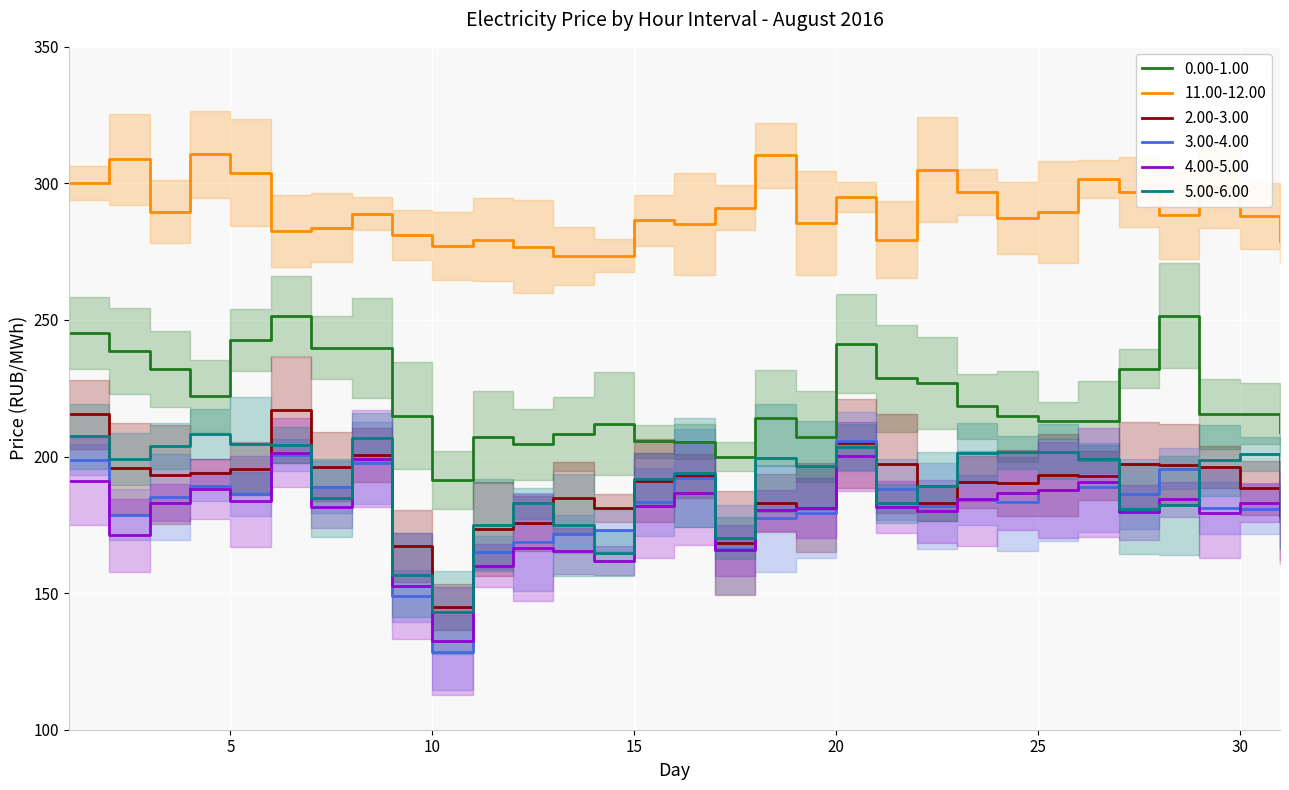

Which series changed the most between 18 and 24?

11.00-12.00